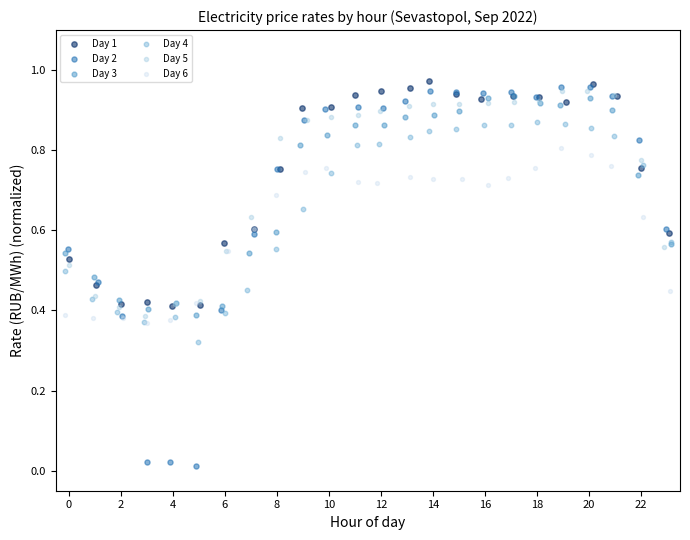

Which series contains the lowest Y value?

Day 2